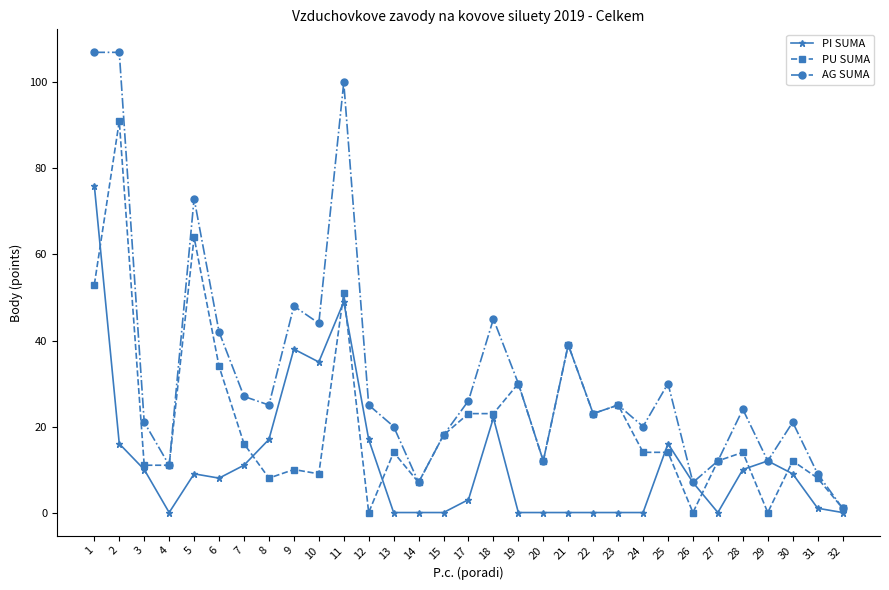

Reading left to right, what are all the values shown in this chart?

PI SUMA: 76	16	10	0	9	8	11	17	38	35	49	17	0	0	0	3	22	0	0	0	0	0	0	16	7	0	10	12	9	1	0
PU SUMA: 53	91	11	11	64	34	16	8	10	9	51	0	14	7	18	23	23	30	12	39	23	25	14	14	0	12	14	0	12	8	1
AG SUMA: 107	107	21	11	73	42	27	25	48	44	100	25	20	7	18	26	45	30	12	39	23	25	20	30	7	12	24	12	21	9	1